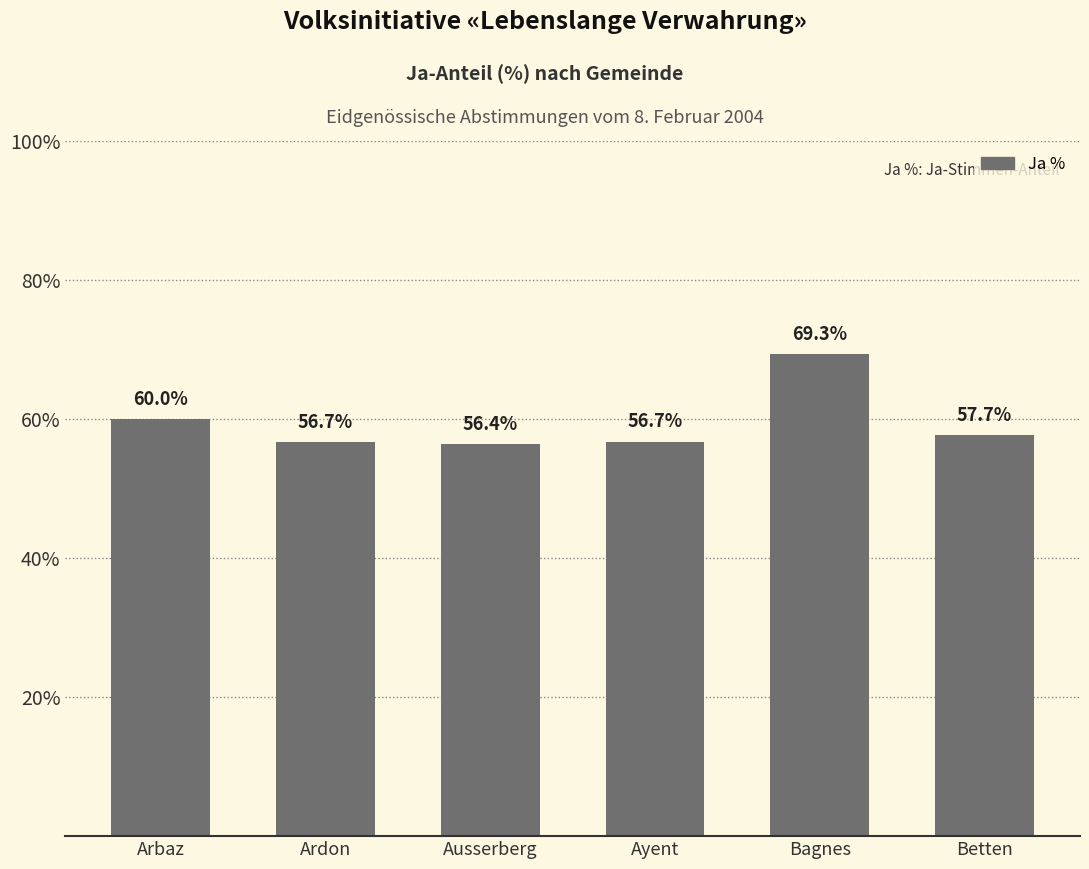

The value at Bagnes is 44.5. True or false?

False